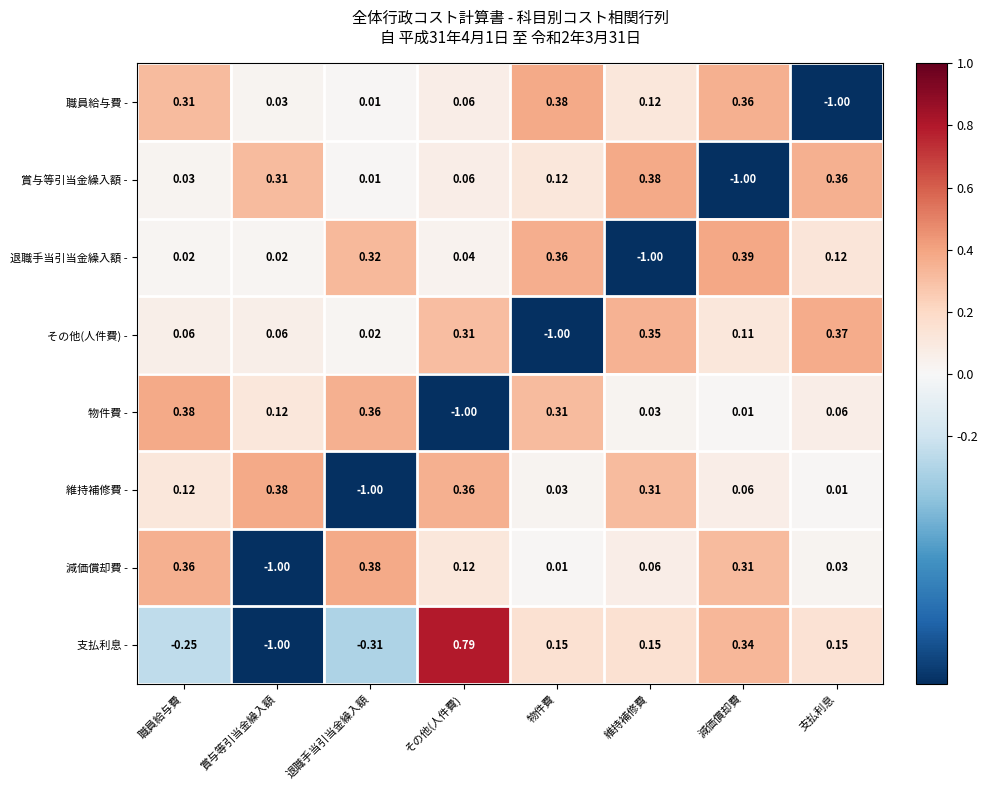

Which series has the largest total across all categories?

その他(人件費) -